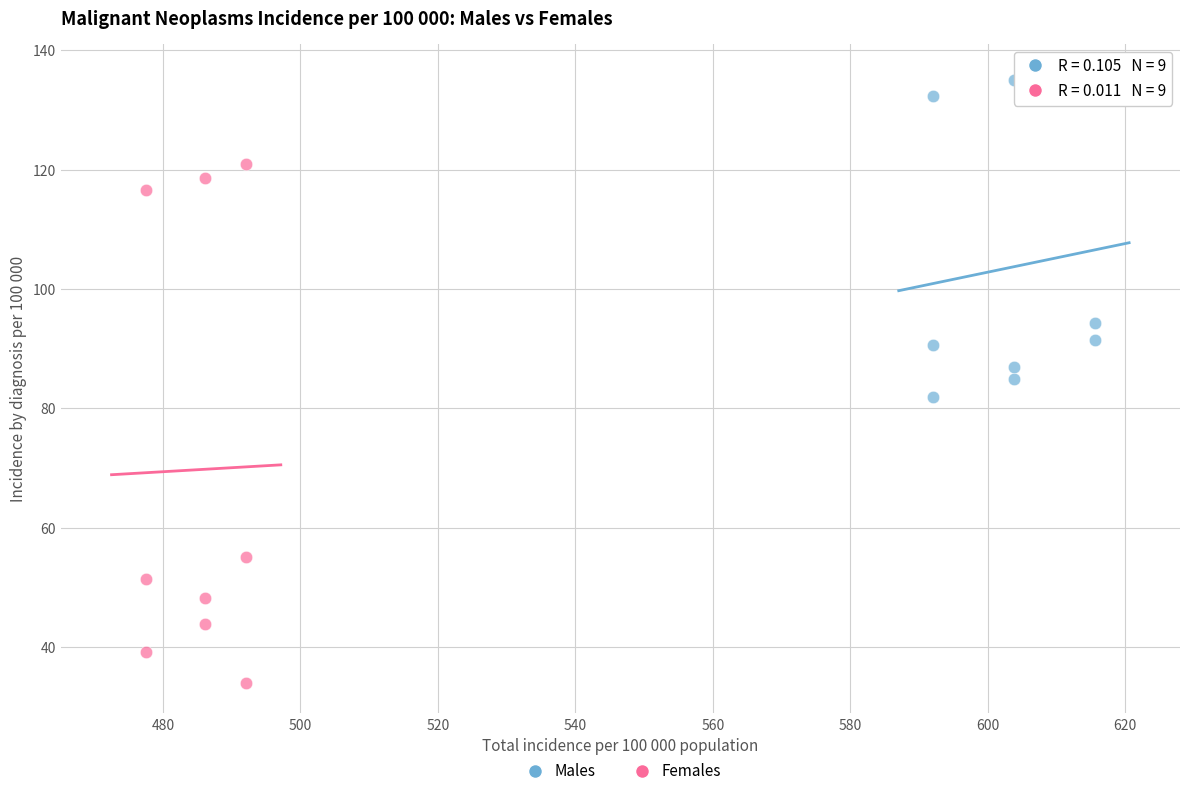

Which series reaches the minimum Y coordinate?

Females